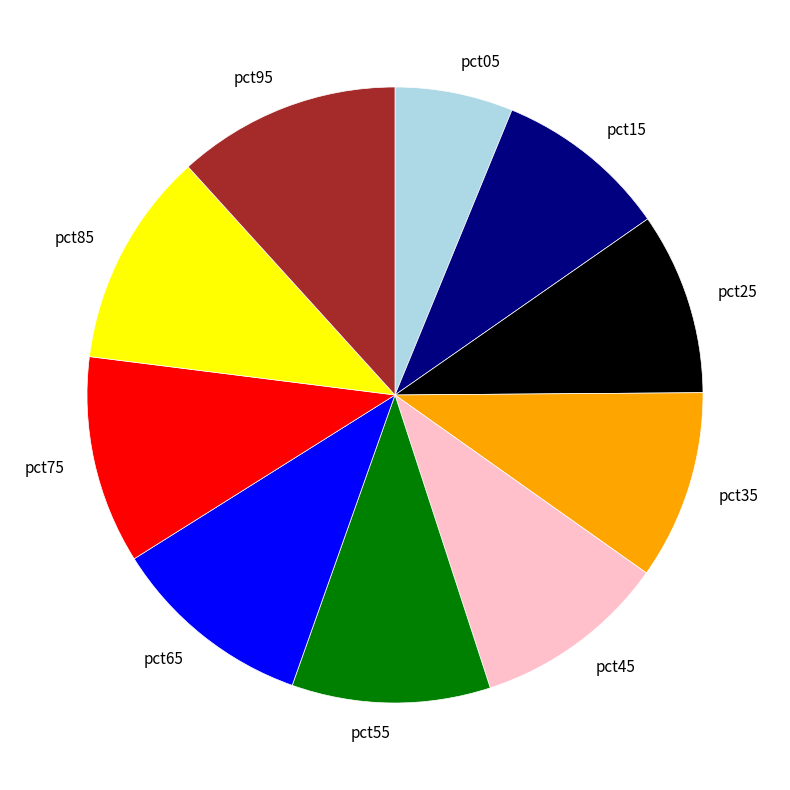

Count the number of slices in the pie.

10